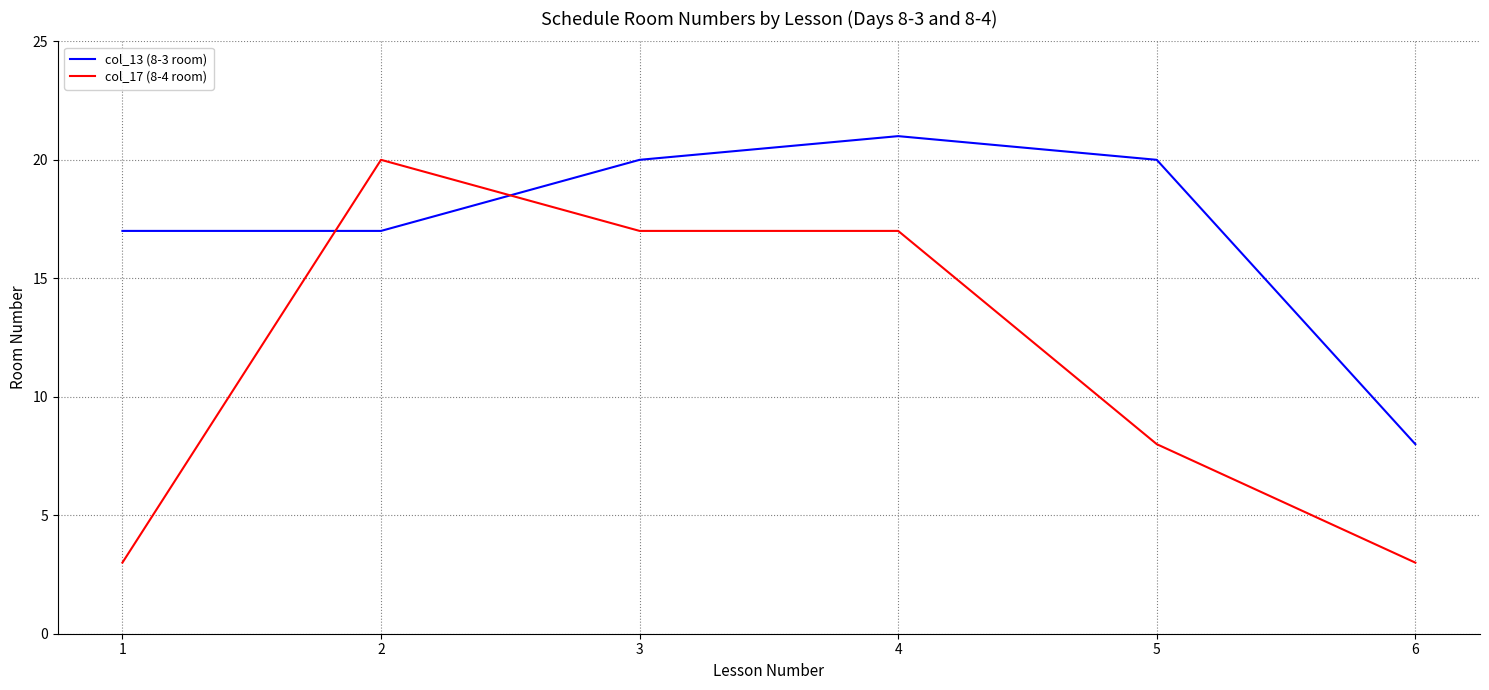

Which series has the widest spread of values?

col_17 (8-4 room)